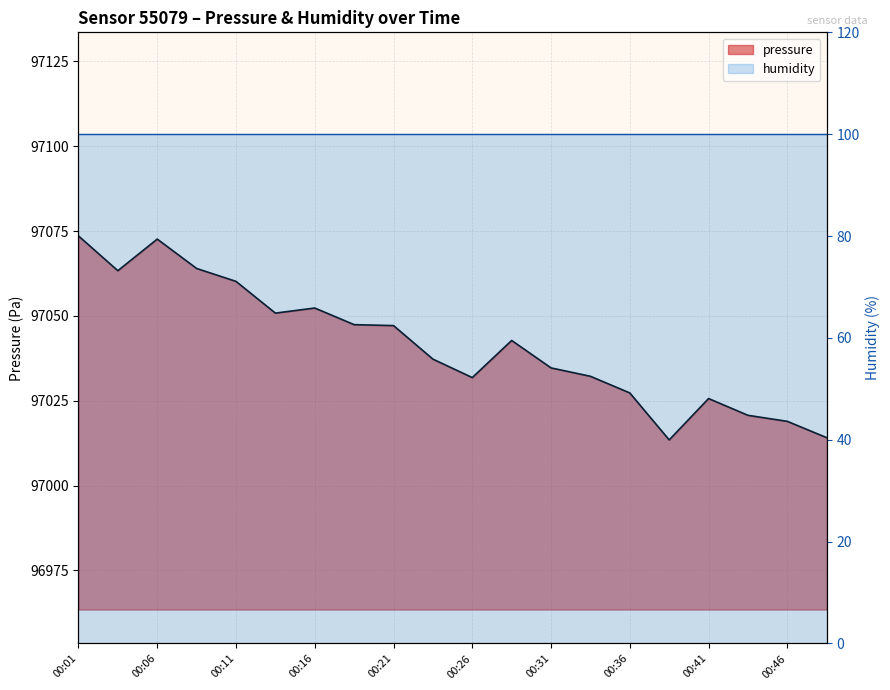

What is the difference between the maximum and minimum values?

60.1